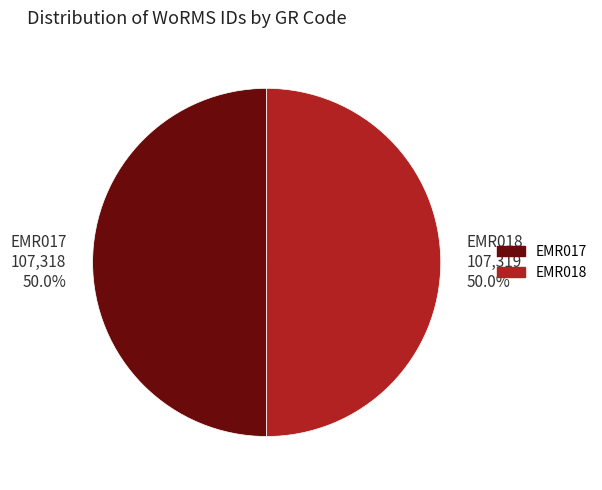

The EMR018 slice represents 42% of the pie. True or false?

False